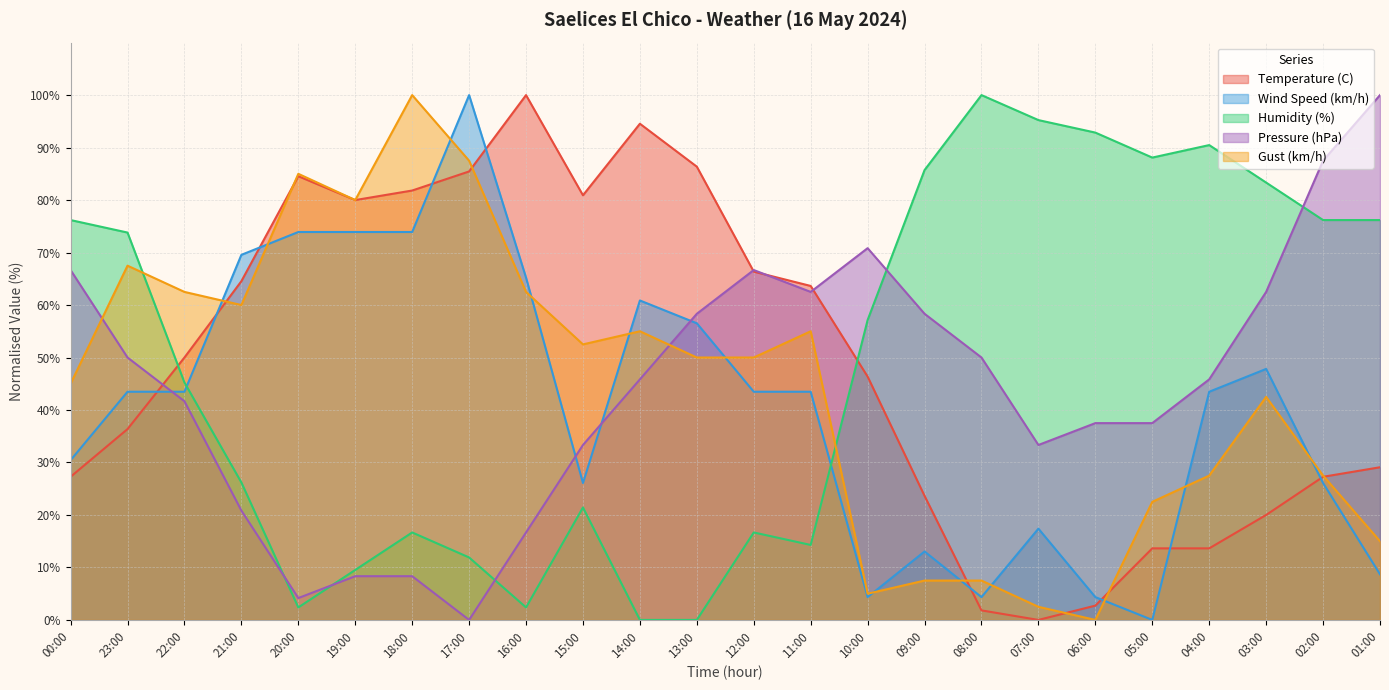

Reading left to right, extract all data points from this chart.

Temperature (C): 27.3	36.4	50.0	64.5	84.5	80.0	81.8	85.5	100.0	80.9	94.5	86.4	66.4	63.6	46.4	23.6	1.8	0.0	2.7	13.6	13.6	20.0	27.3	29.1
Wind Speed (km/h): 30.4	43.5	43.5	69.6	73.9	73.9	73.9	100.0	65.2	26.1	60.9	56.5	43.5	43.5	4.3	13.0	4.3	17.4	4.3	0.0	43.5	47.8	26.1	8.7
Humidity (%): 76.2	73.8	45.2	26.2	2.4	9.5	16.7	11.9	2.4	21.4	0.0	0.0	16.7	14.3	57.1	85.7	100.0	95.2	92.9	88.1	90.5	83.3	76.2	76.2
Pressure (hPa): 66.7	50.0	41.7	20.8	4.2	8.3	8.3	0.0	16.7	33.3	45.8	58.3	66.7	62.5	70.8	58.3	50.0	33.3	37.5	37.5	45.8	62.5	87.5	100.0
Gust (km/h): 45.0	67.5	62.5	60.0	85.0	80.0	100.0	87.5	62.5	52.5	55.0	50.0	50.0	55.0	5.0	7.5	7.5	2.5	0.0	22.5	27.5	42.5	27.5	15.0